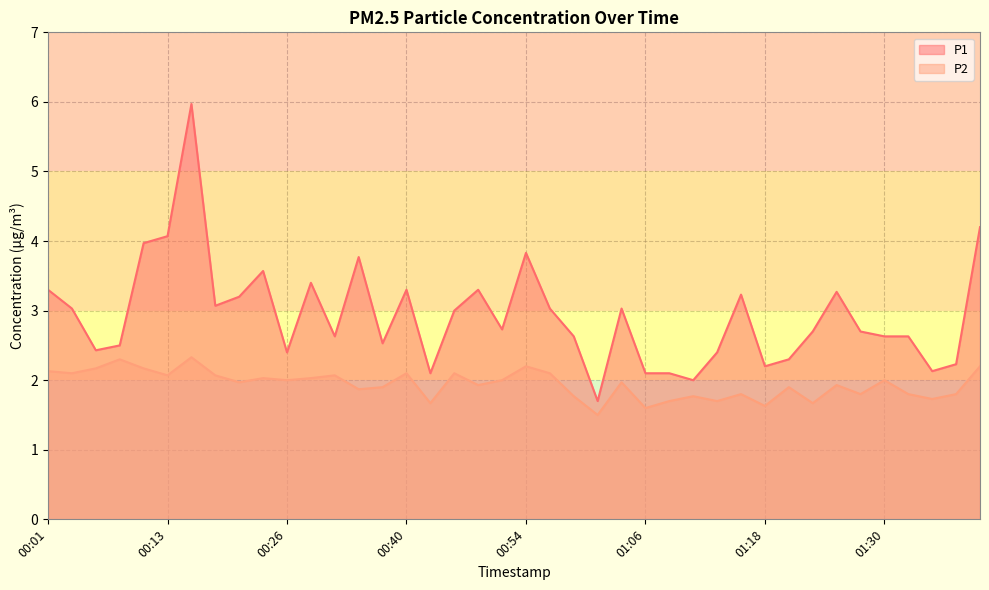

Does the chart display data point markers on the line(s)?

No